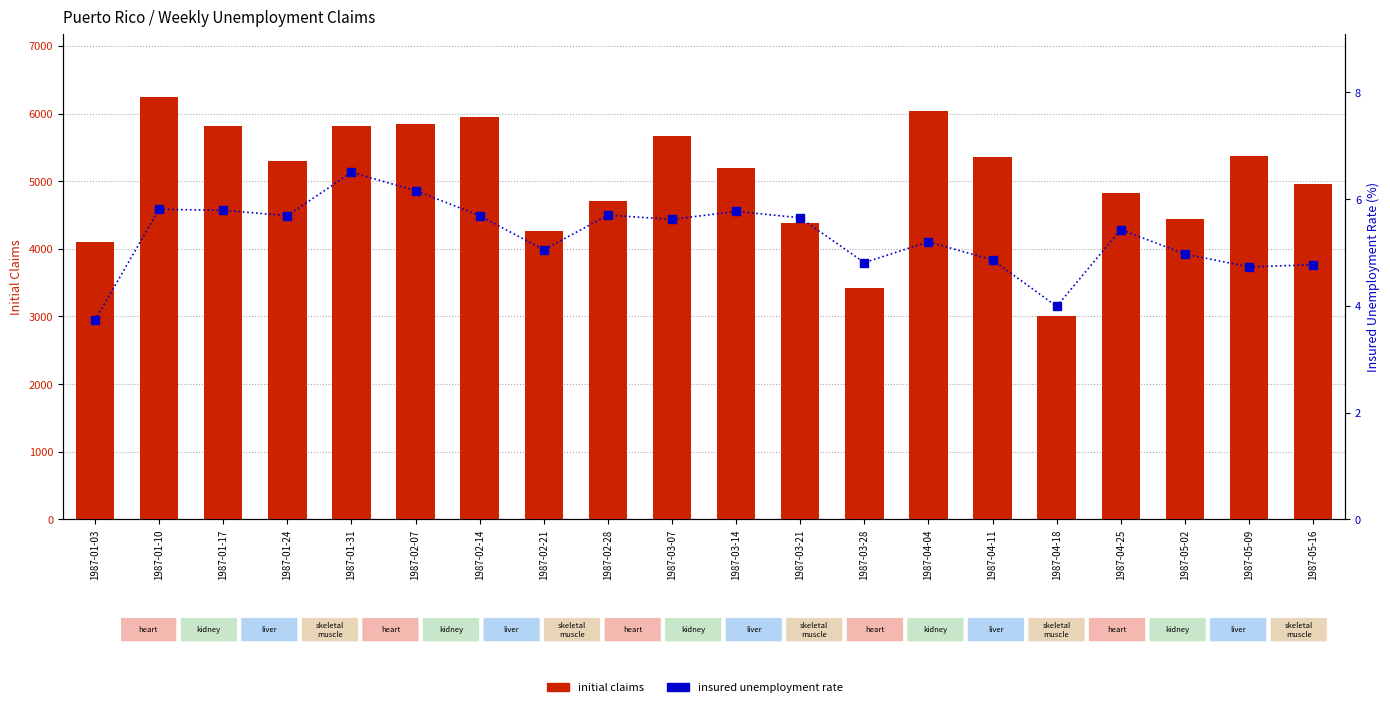

Is it true that insured unemployment rate equals 5.8 at 1987-01-17?

True